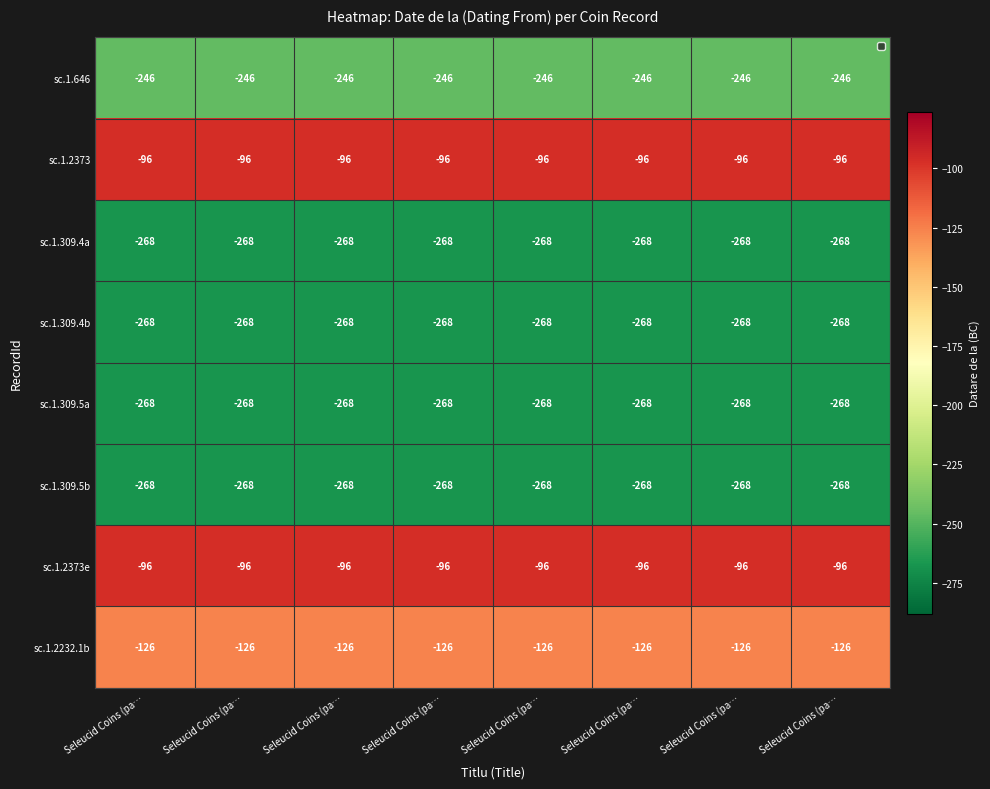

Reading right to left, list all the values displayed in this chart.

sc.1.646: Seleucid Coins (pa…=-246	Seleucid Coins (pa…=-246	Seleucid Coins (pa…=-246	Seleucid Coins (pa…=-246	Seleucid Coins (pa…=-246	Seleucid Coins (pa…=-246	Seleucid Coins (pa…=-246	Seleucid Coins (pa…=-246
sc.1.2373: Seleucid Coins (pa…=-96	Seleucid Coins (pa…=-96	Seleucid Coins (pa…=-96	Seleucid Coins (pa…=-96	Seleucid Coins (pa…=-96	Seleucid Coins (pa…=-96	Seleucid Coins (pa…=-96	Seleucid Coins (pa…=-96
sc.1.309.4a: Seleucid Coins (pa…=-268	Seleucid Coins (pa…=-268	Seleucid Coins (pa…=-268	Seleucid Coins (pa…=-268	Seleucid Coins (pa…=-268	Seleucid Coins (pa…=-268	Seleucid Coins (pa…=-268	Seleucid Coins (pa…=-268
sc.1.309.4b: Seleucid Coins (pa…=-268	Seleucid Coins (pa…=-268	Seleucid Coins (pa…=-268	Seleucid Coins (pa…=-268	Seleucid Coins (pa…=-268	Seleucid Coins (pa…=-268	Seleucid Coins (pa…=-268	Seleucid Coins (pa…=-268
sc.1.309.5a: Seleucid Coins (pa…=-268	Seleucid Coins (pa…=-268	Seleucid Coins (pa…=-268	Seleucid Coins (pa…=-268	Seleucid Coins (pa…=-268	Seleucid Coins (pa…=-268	Seleucid Coins (pa…=-268	Seleucid Coins (pa…=-268
sc.1.309.5b: Seleucid Coins (pa…=-268	Seleucid Coins (pa…=-268	Seleucid Coins (pa…=-268	Seleucid Coins (pa…=-268	Seleucid Coins (pa…=-268	Seleucid Coins (pa…=-268	Seleucid Coins (pa…=-268	Seleucid Coins (pa…=-268
sc.1.2373e: Seleucid Coins (pa…=-96	Seleucid Coins (pa…=-96	Seleucid Coins (pa…=-96	Seleucid Coins (pa…=-96	Seleucid Coins (pa…=-96	Seleucid Coins (pa…=-96	Seleucid Coins (pa…=-96	Seleucid Coins (pa…=-96
sc.1.2232.1b: Seleucid Coins (pa…=-126	Seleucid Coins (pa…=-126	Seleucid Coins (pa…=-126	Seleucid Coins (pa…=-126	Seleucid Coins (pa…=-126	Seleucid Coins (pa…=-126	Seleucid Coins (pa…=-126	Seleucid Coins (pa…=-126